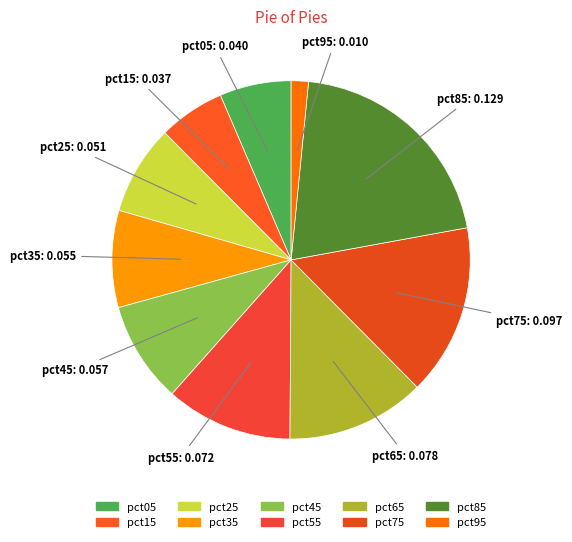

Which has a higher value, pct95 or pct65?

pct65